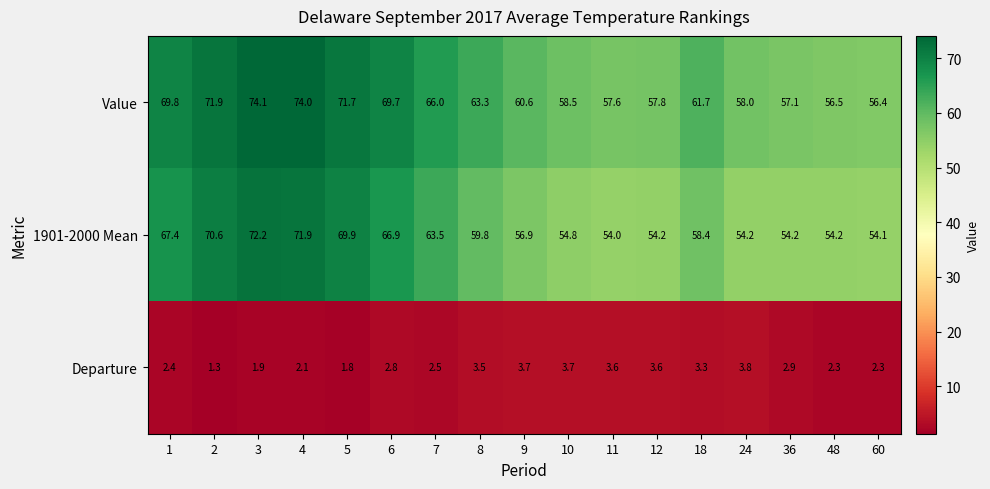

The Departure series shows 3.7 at 10. True or false?

True